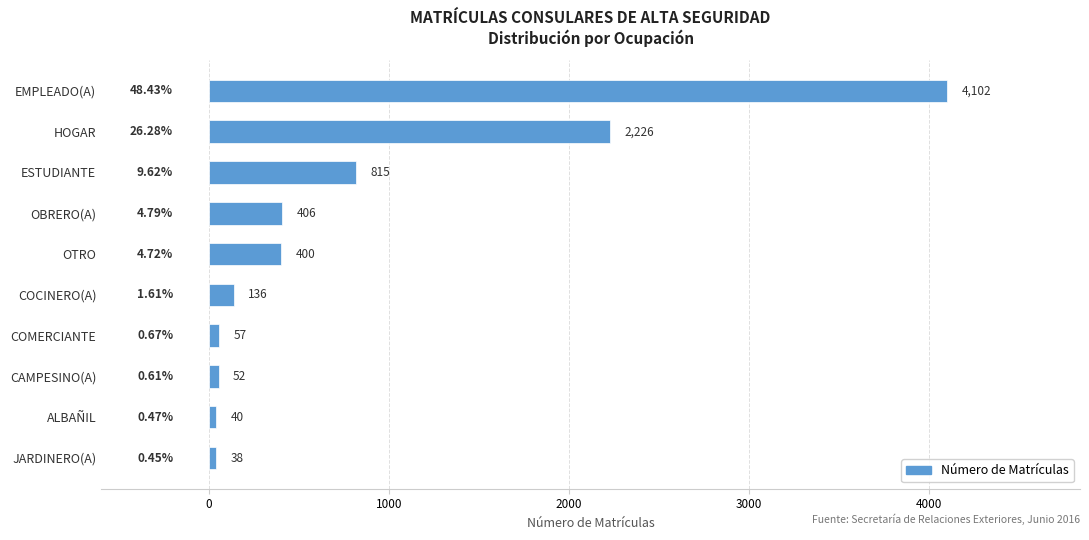

Which category has the lowest value across all series?

JARDINERO(A)